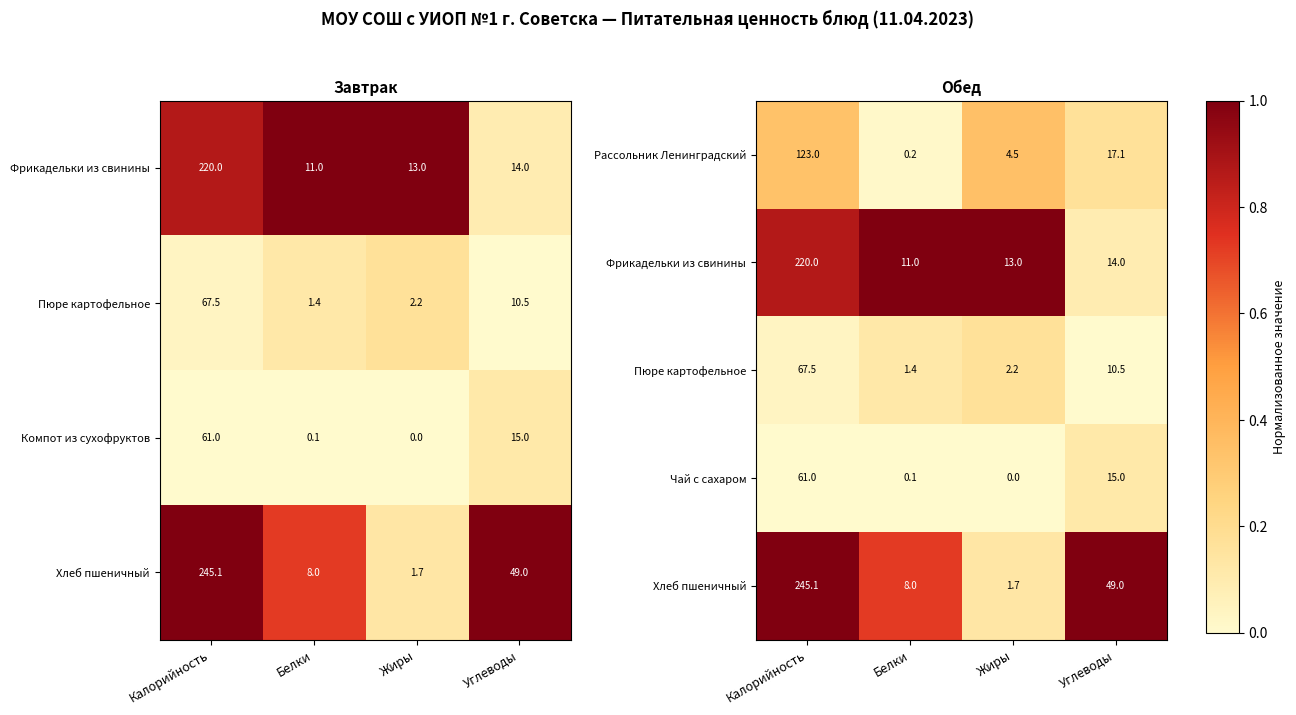

Is it true that Рассольник Ленинградский equals 0.2 at Жиры?

False